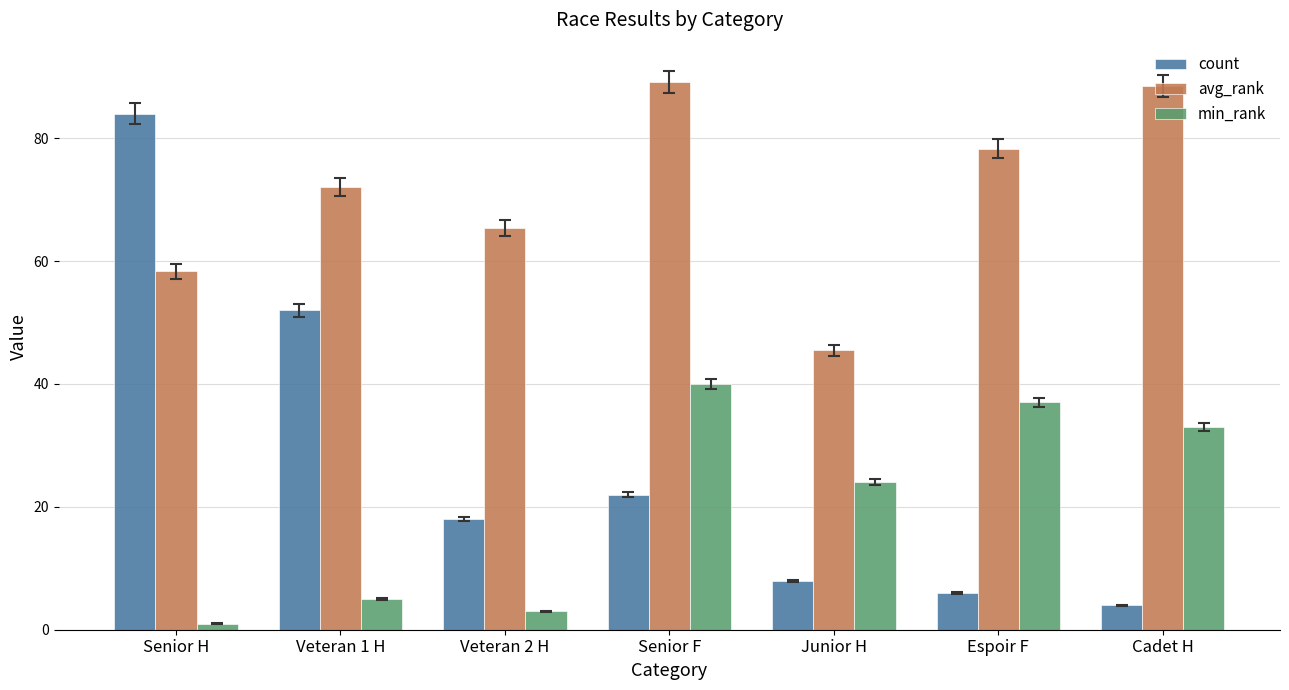

At which category does the chart reach its minimum across all series?

Senior H